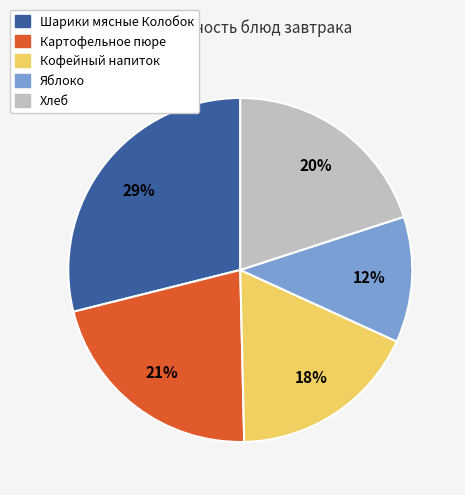

Rank the categories by value from lowest to highest.

Яблоко, Кофейный напиток, Хлеб, Картофельное пюре, Шарики мясные Колобок